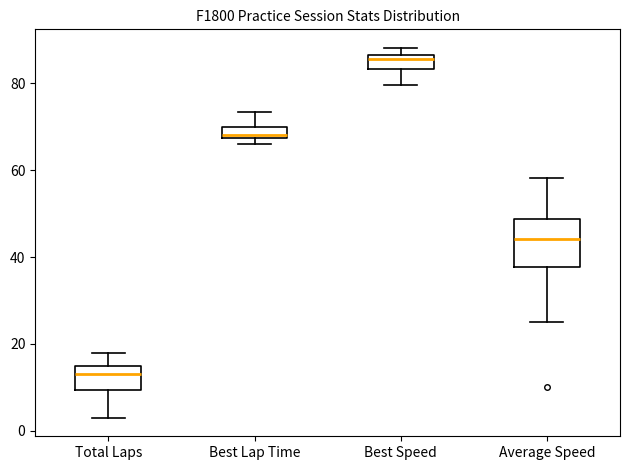

Which box is the tallest, from its lower edge to its upper edge?

Average Speed